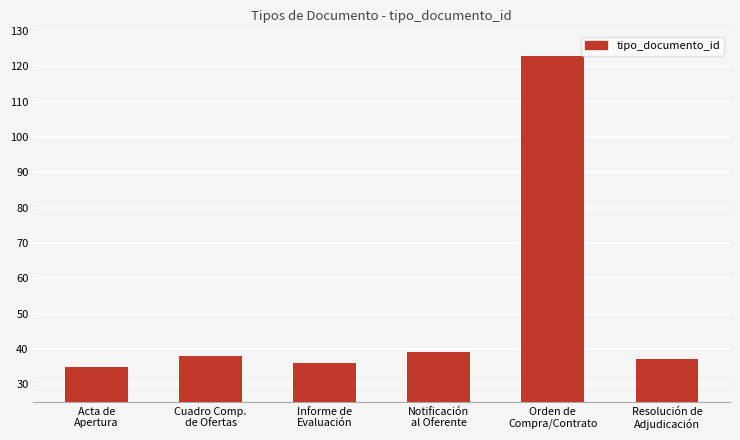

What position from the right is Resolución de
Adjudicación?

1